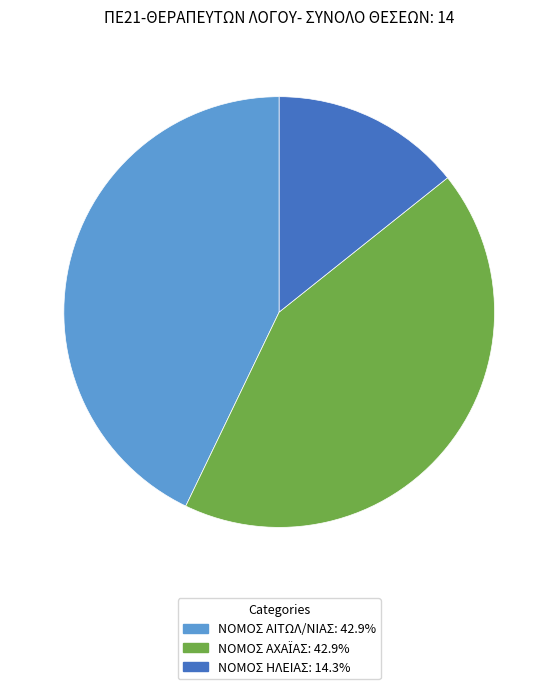

Approximately how many times larger is the value at ΝΟΜΟΣ ΑΙΤΩΛ/ΝΙΑΣ compared to ΝΟΜΟΣ ΗΛΕΙΑΣ?

3.0